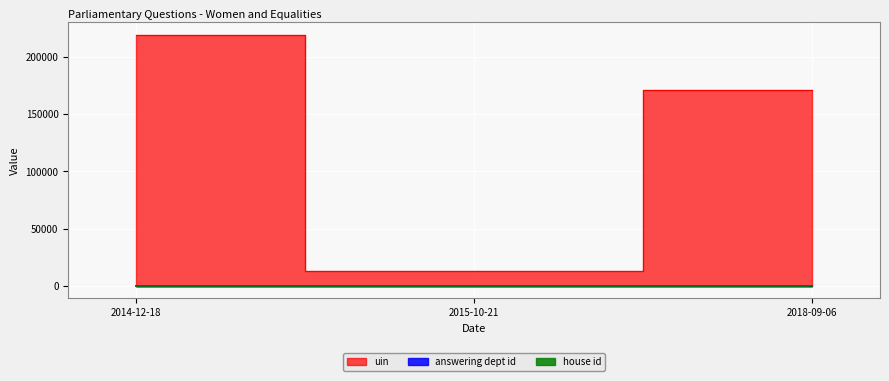

Reading left to right, transcribe all the data shown in this chart.

uin: 2014-12-18=219397	2015-10-21=12845	2018-09-06=171364
answering dept id: 2014-12-18=31	2015-10-21=31	2018-09-06=31
house id: 2014-12-18=1	2015-10-21=1	2018-09-06=1